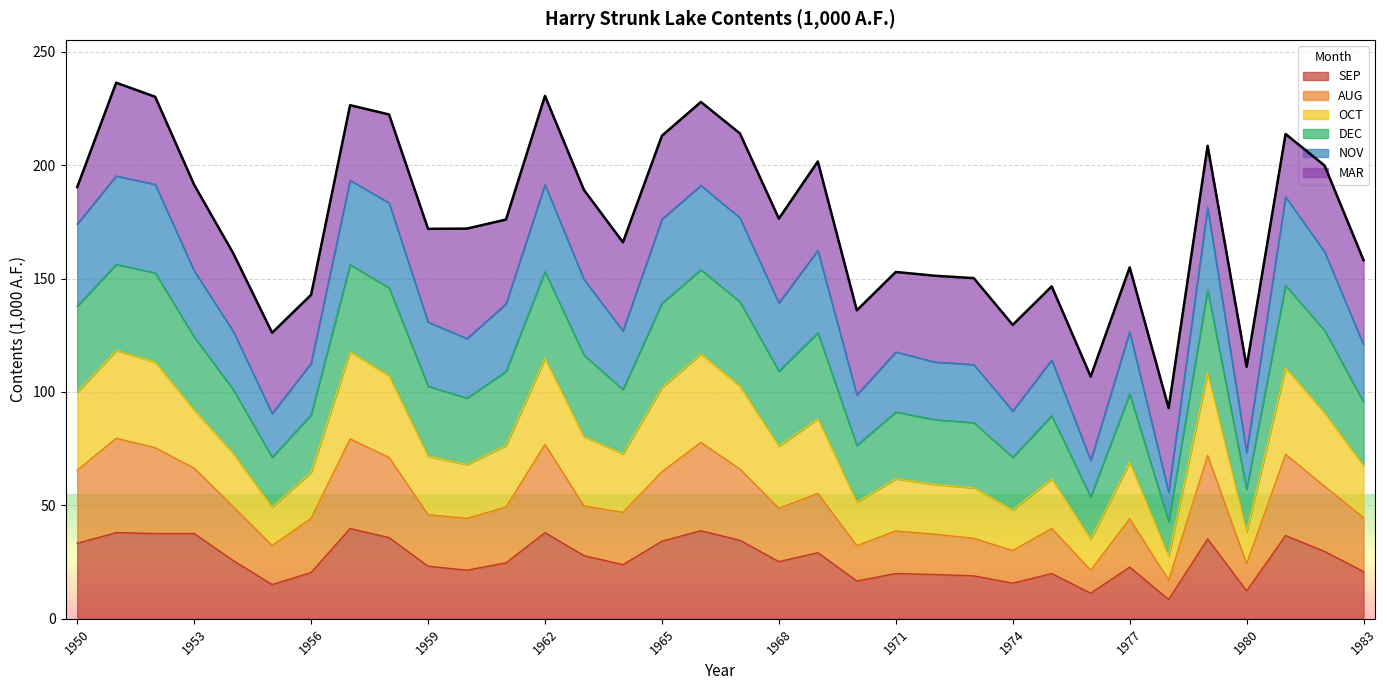

The value of SEP at 1968 is 25.2. True or false?

True